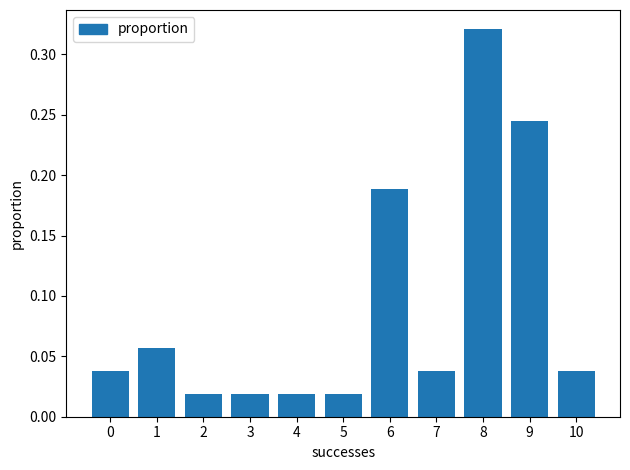

What is the sum of all values?

1.0